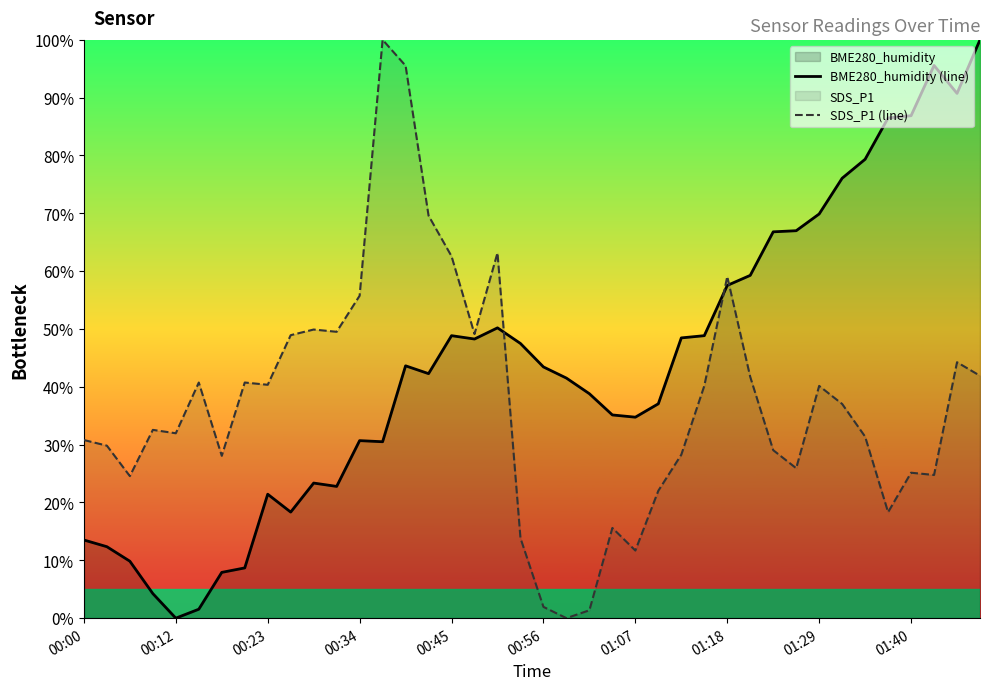

How many lines are shown in the chart?

2